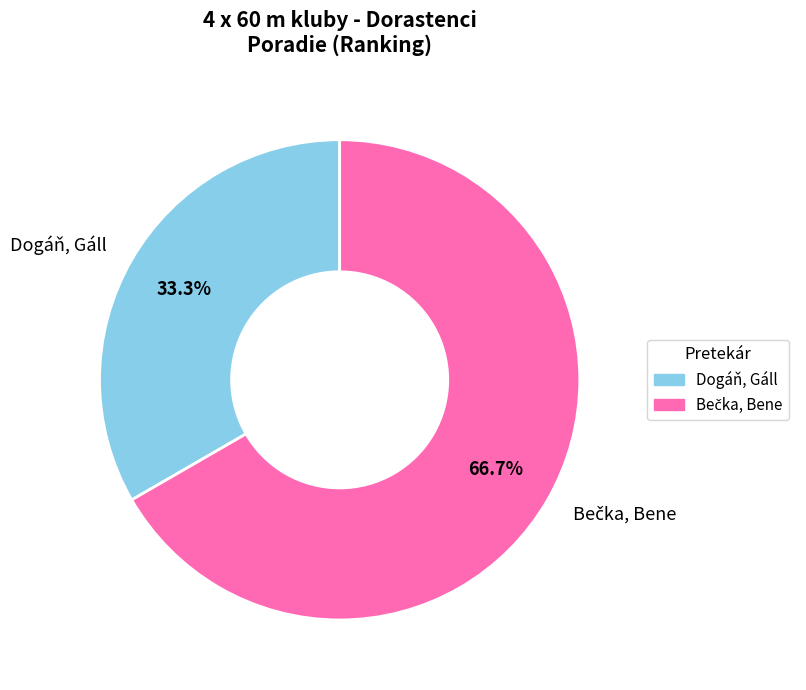

What is the smallest slice in the pie chart?

Dogáň, Gáll